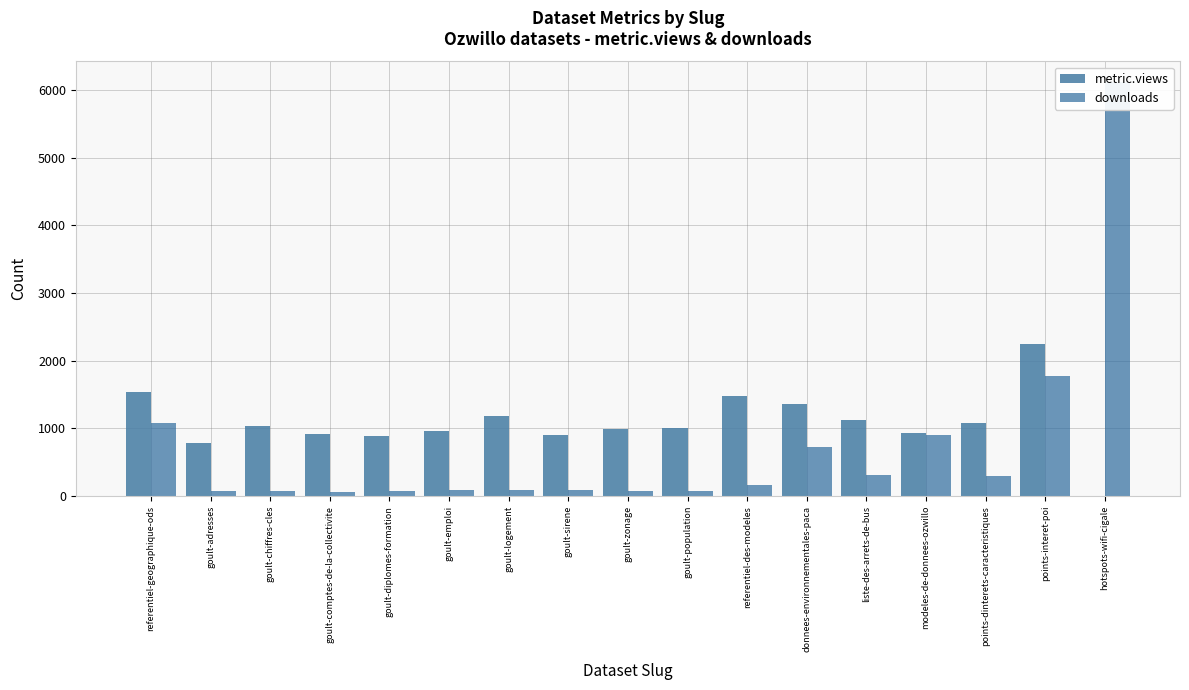

Which category has the lowest value in the metric.views series?

hotspots-wifi-cigale